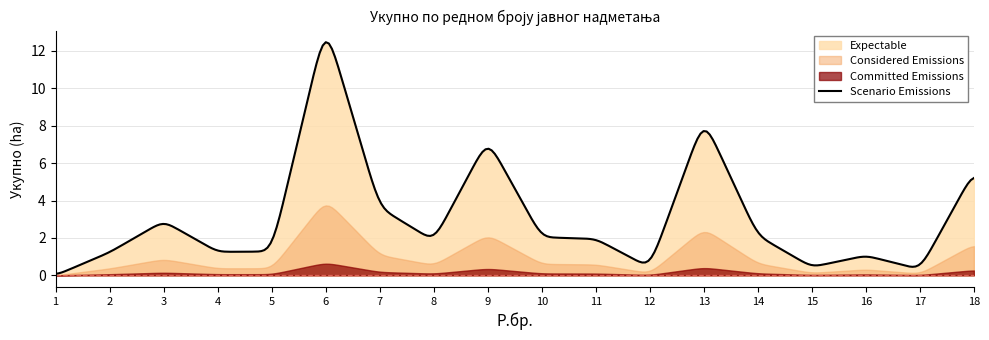

The chart shows a value of 4.0 at 3. True or false?

False